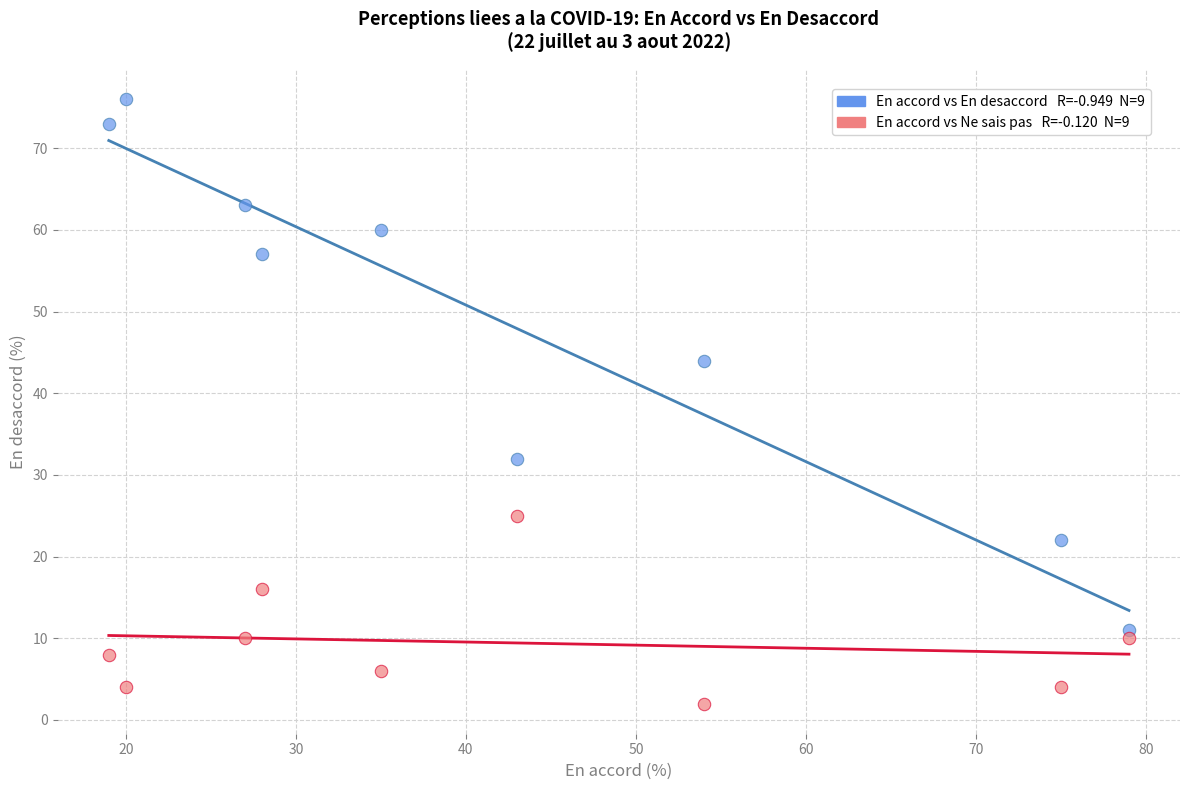

Across all series, what Y value is closest to 39?

44